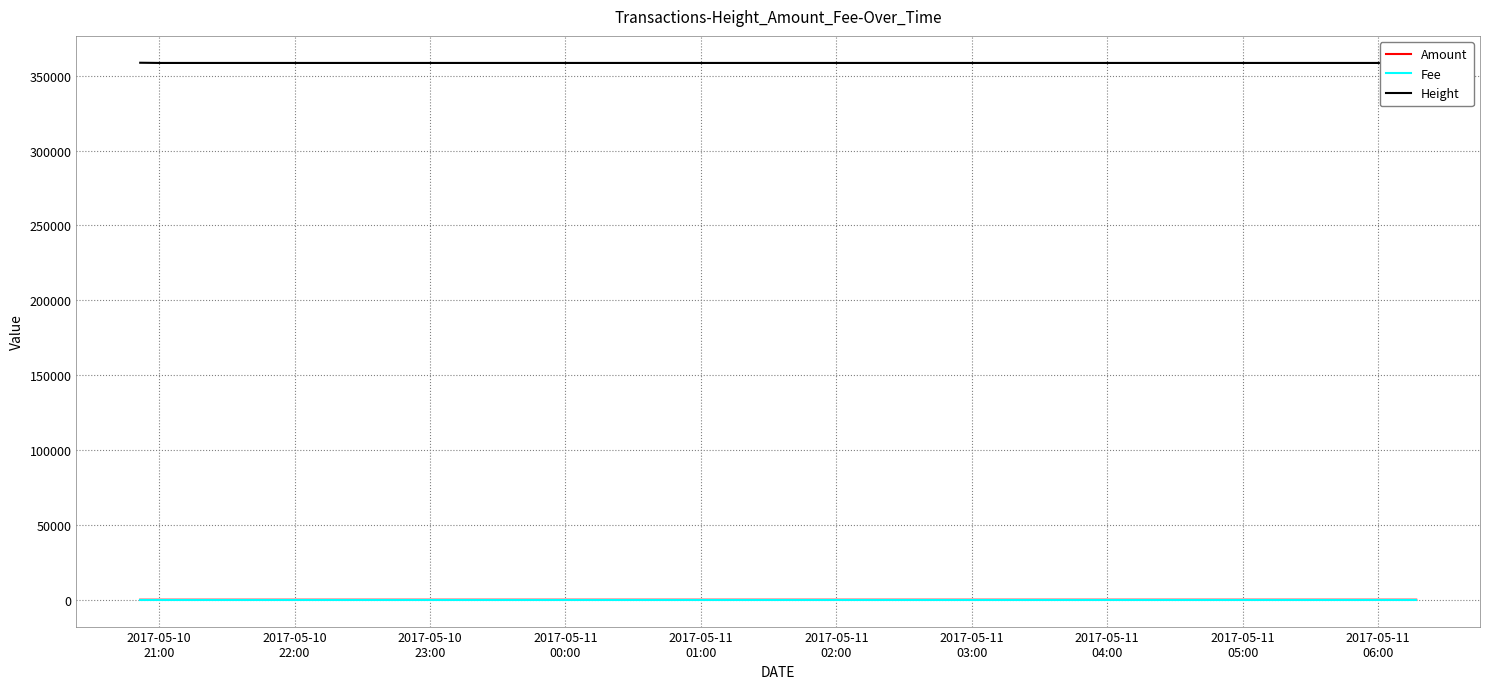

At which label is Fee closest to 1?

2017-05-10
21:00